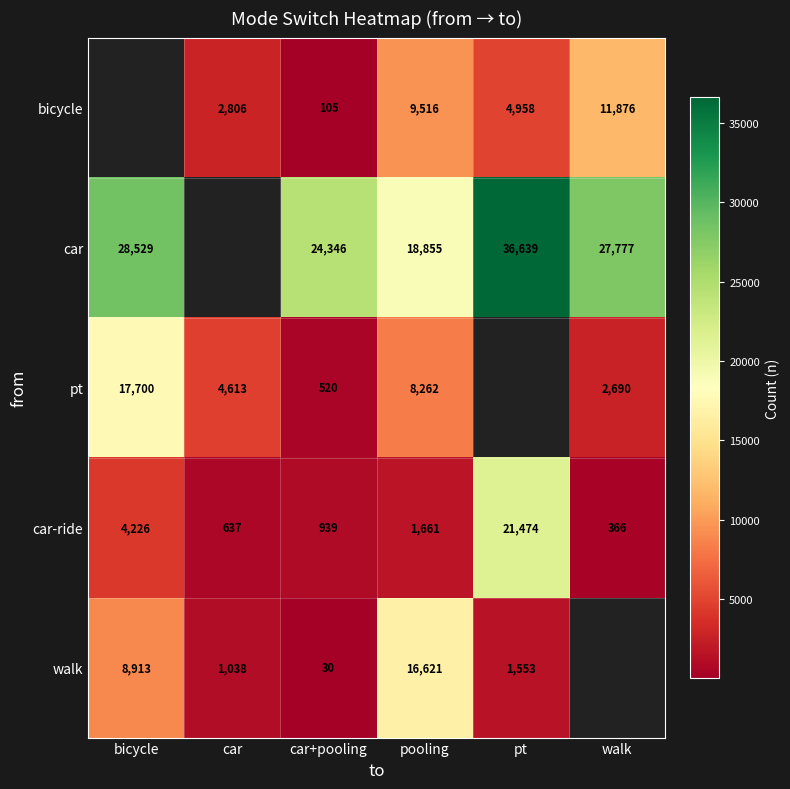

Where is car-ride nearest to the value 10920?

bicycle